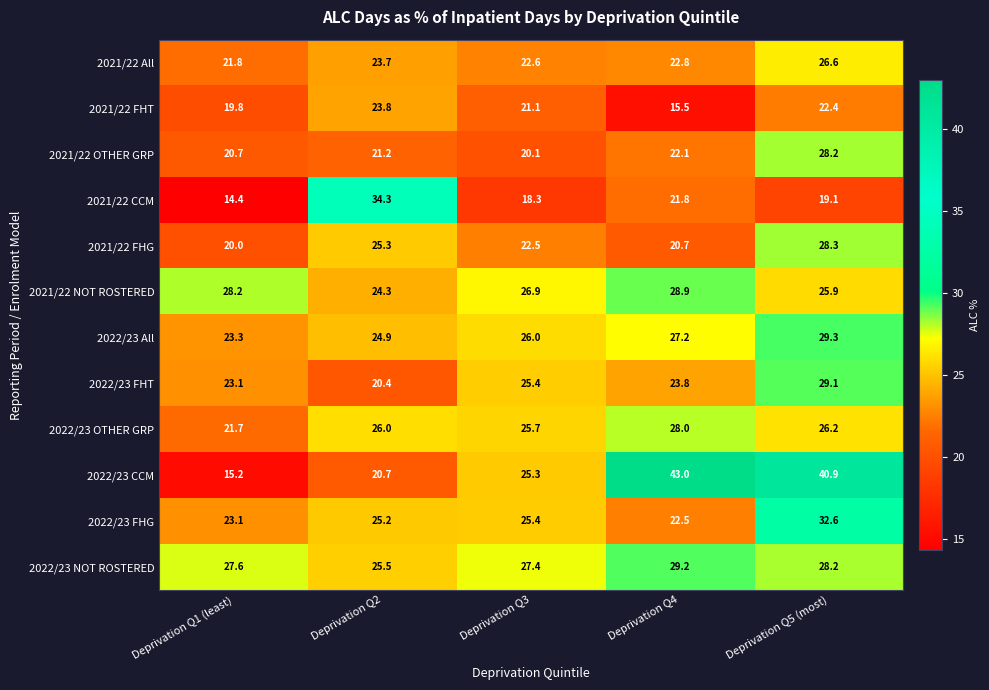

Which category has the lowest value in the 2021/22 FHT series?

Deprivation Q4